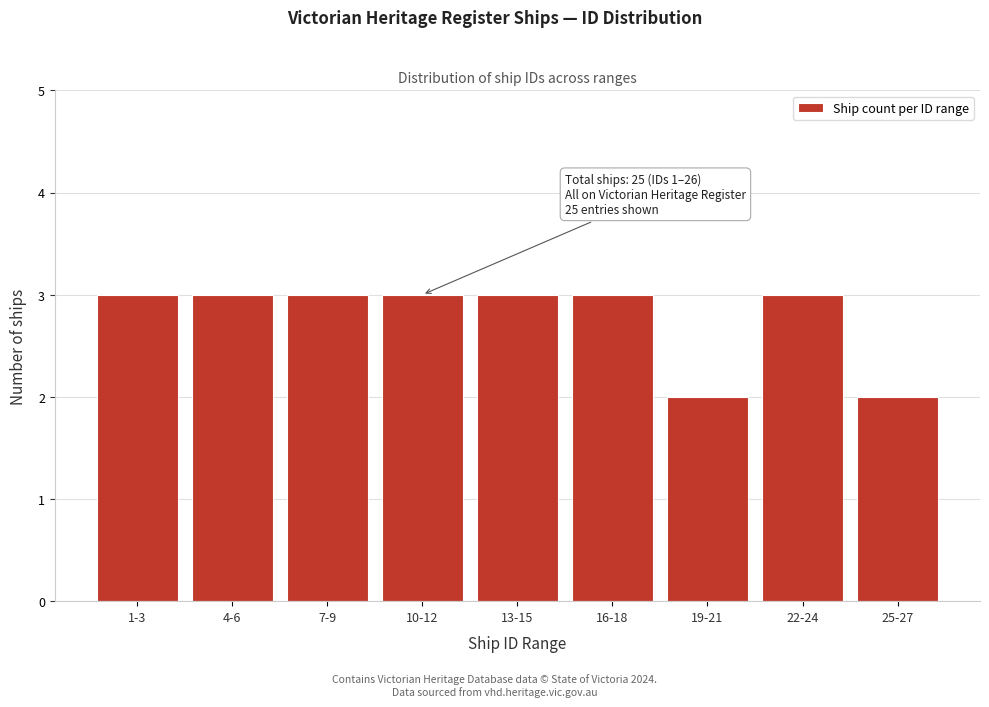

Reading left to right, list all the values displayed in this chart.

3	3	3	3	3	3	2	3	2